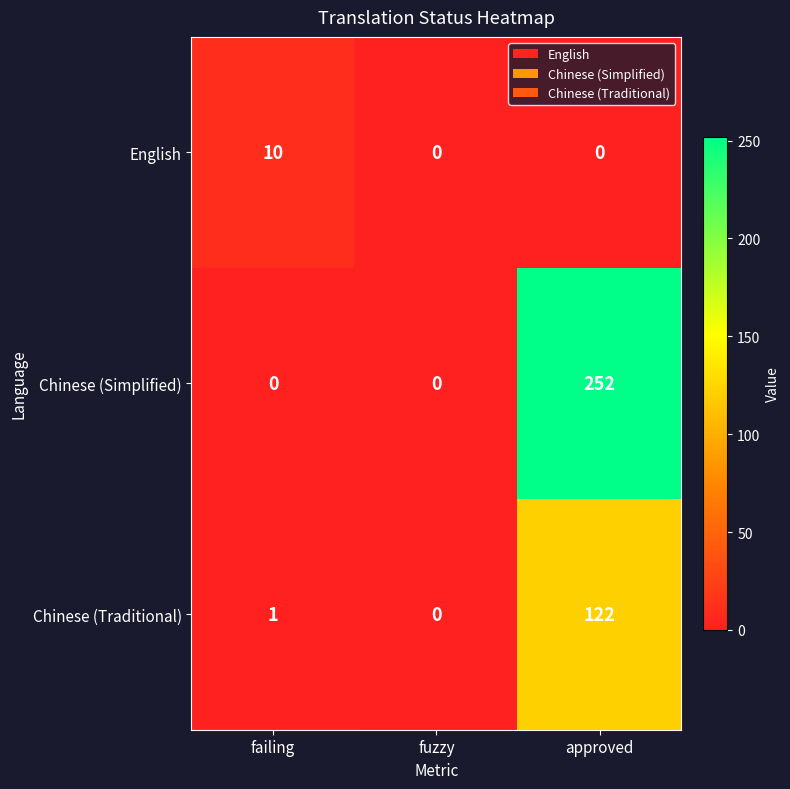

What is the sum of all Chinese (Traditional) values?

123